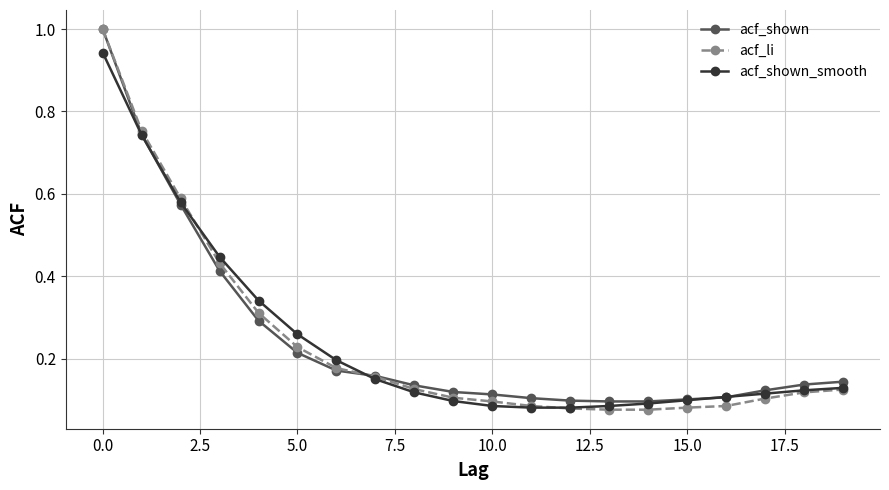

What is the greatest value displayed?

1.0